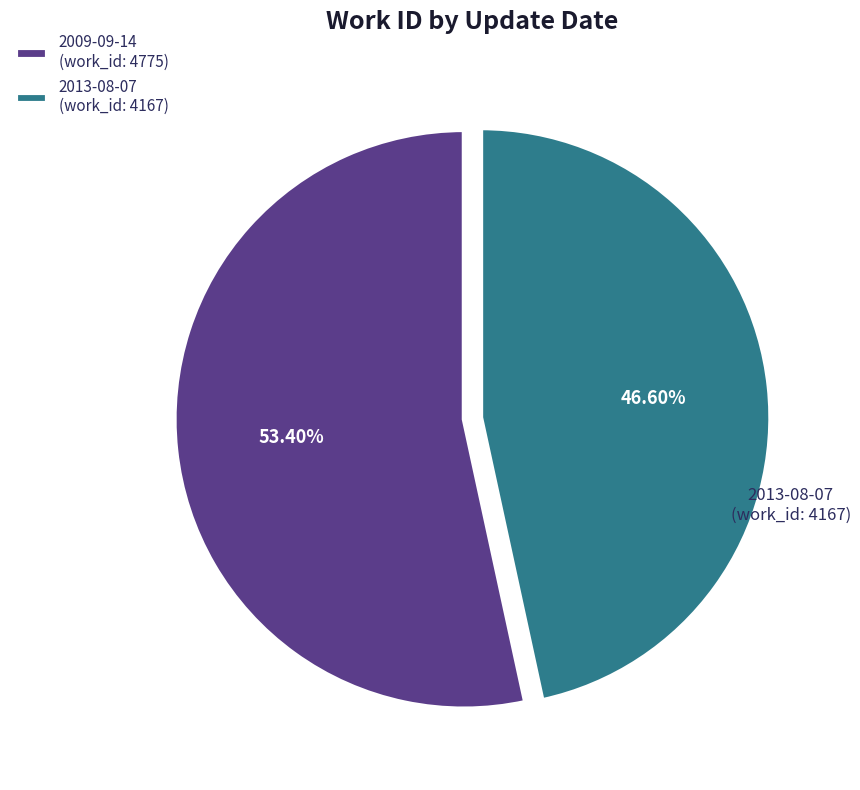

To the nearest percent, what percentage of the pie is 2009-09-14?

53%